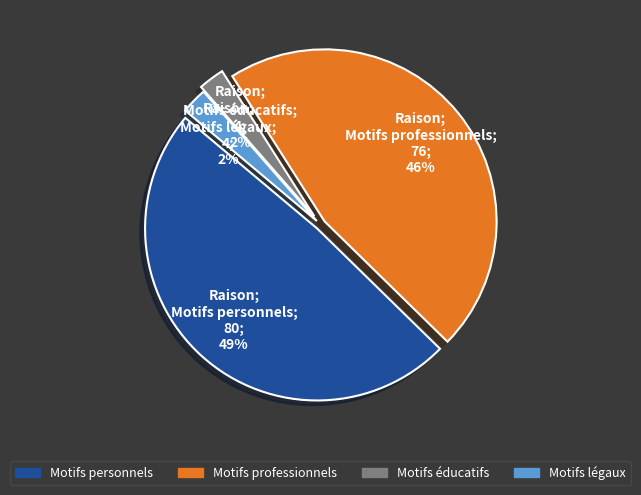

Do Motifs éducatifs and Motifs professionnels together represent more than half of the pie?

No